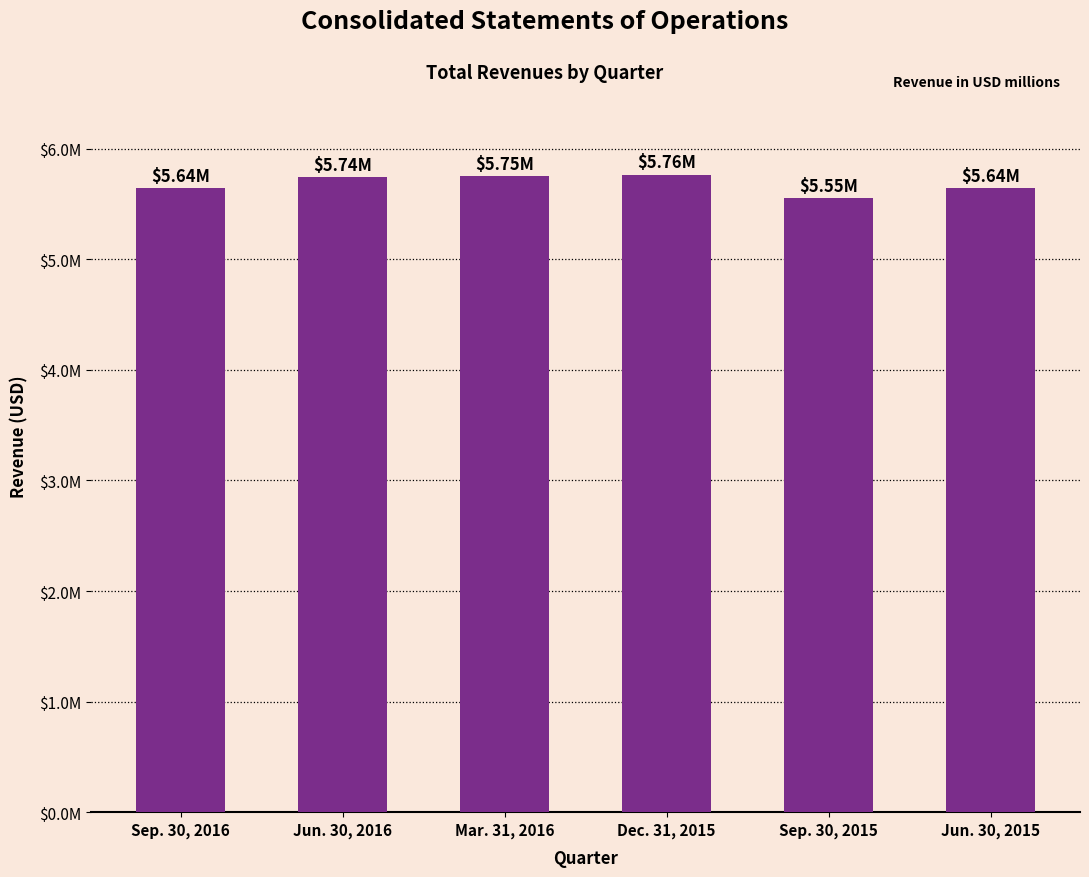

Reading left to right, list all the values displayed in this chart.

5644000	5741000	5751000	5765000	5553000	5642000